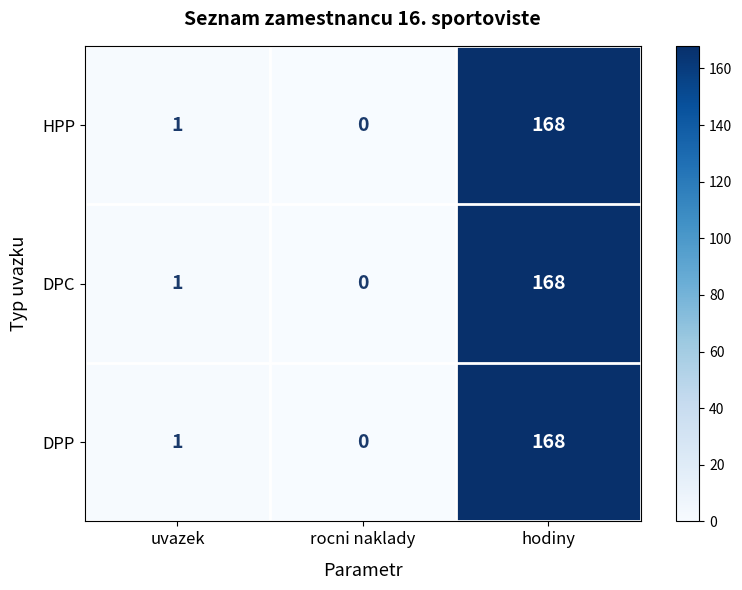

How many series are shown in this chart?

3